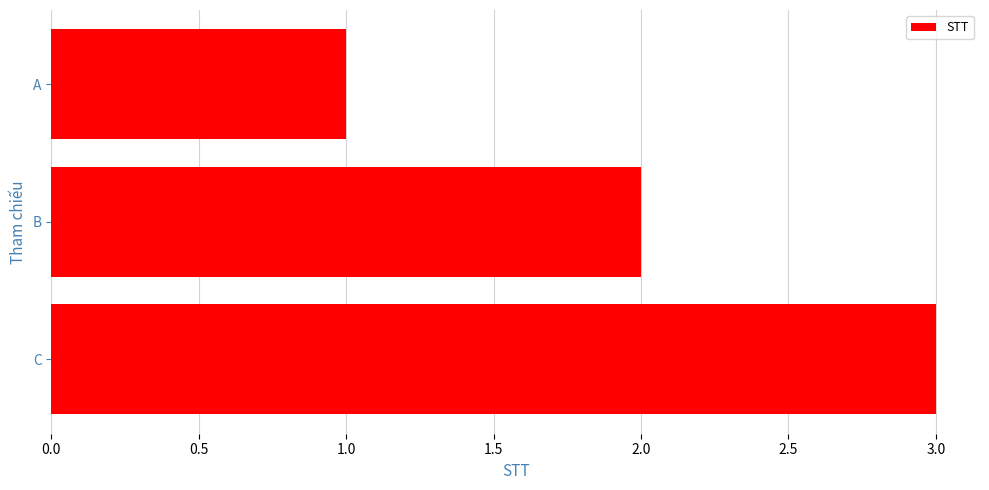

What is the difference between the maximum and minimum values?

2